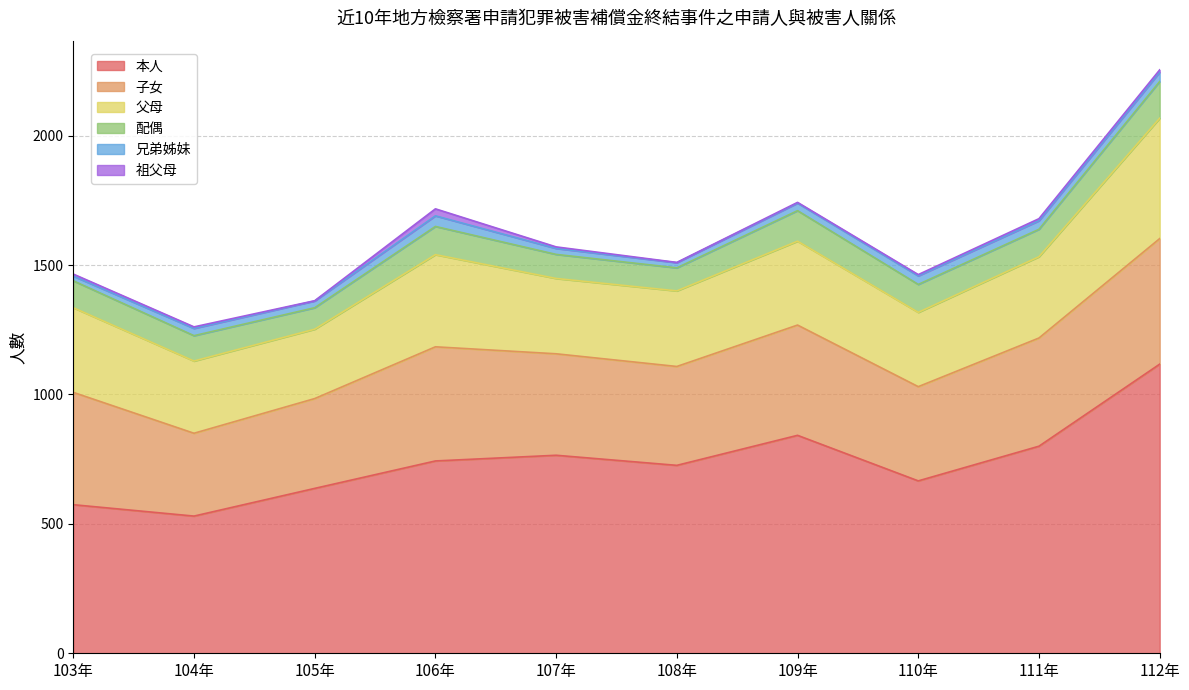

Reading right to left, extract all data points from this chart.

本人: 112年=1117	111年=800	110年=666	109年=842	108年=726	107年=765	106年=743	105年=637	104年=530	103年=574
子女: 112年=485	111年=418	110年=364	109年=426	108年=382	107年=392	106年=441	105年=347	104年=320	103年=434
父母: 112年=465	111年=314	110年=287	109年=324	108年=292	107年=291	106年=356	105年=268	104年=279	103年=327
配偶: 112年=142	111年=106	110年=108	109年=118	108年=89	107年=93	106年=109	105年=83	104年=98	103年=104
兄弟姊妹: 112年=36	111年=33	110年=33	109年=29	108年=20	107年=23	106年=41	105年=26	104年=28	103年=18
祖父母: 112年=9	111年=8	110年=5	109年=3	108年=1	107年=6	106年=27	105年=1	104年=6	103年=8